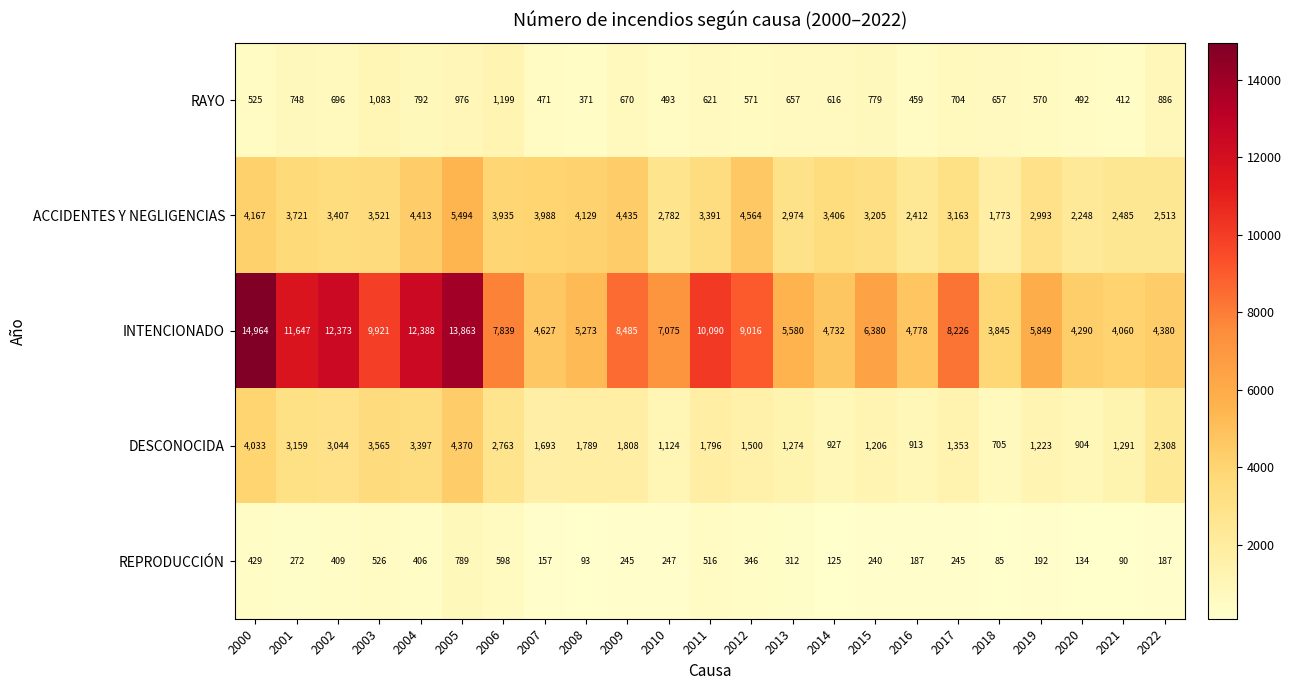

At which label is RAYO closest to 785?

2015